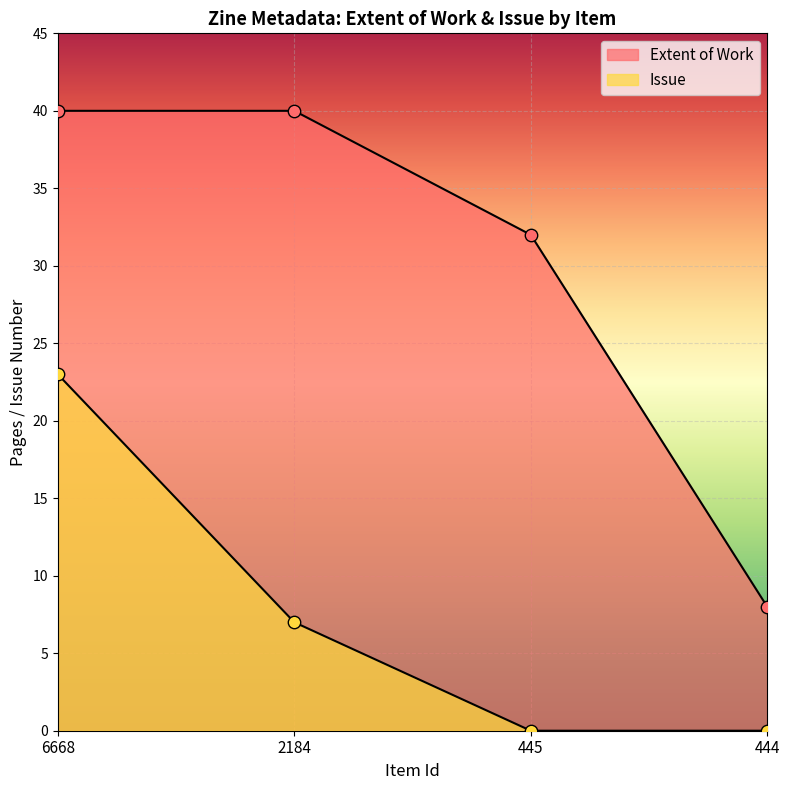

At how many categories does at least one series exceed 12?

3